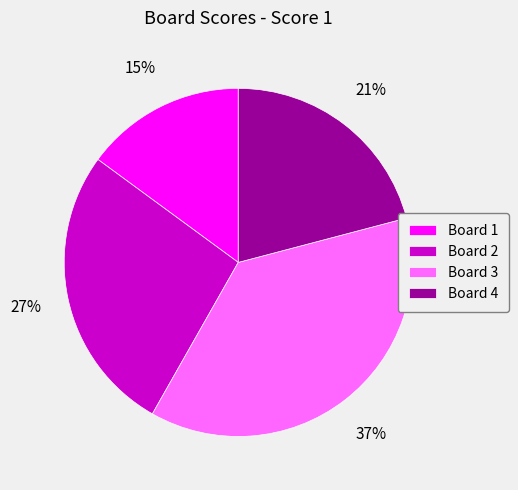

True or false: Board 3 accounts for 37% of the total.

True